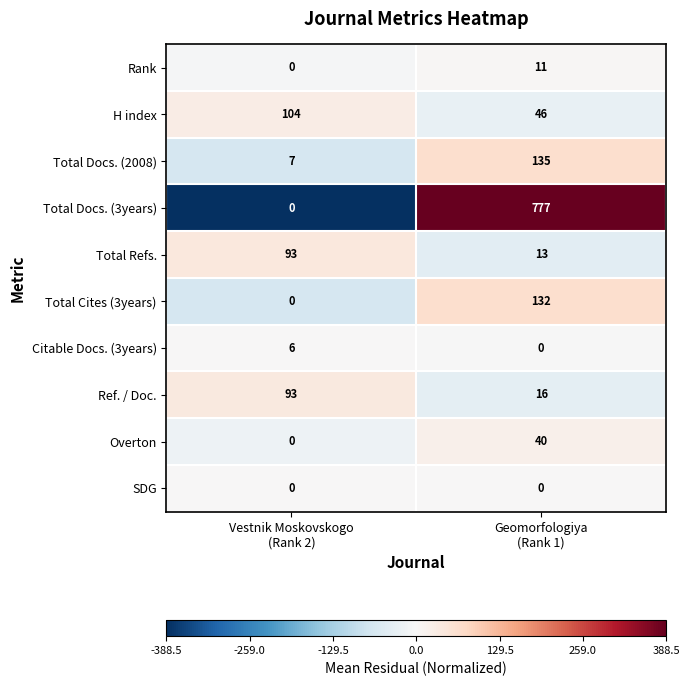

What is the spread (max minus min) of values at Vestnik Moskovskogo
(Rank 2)?

104